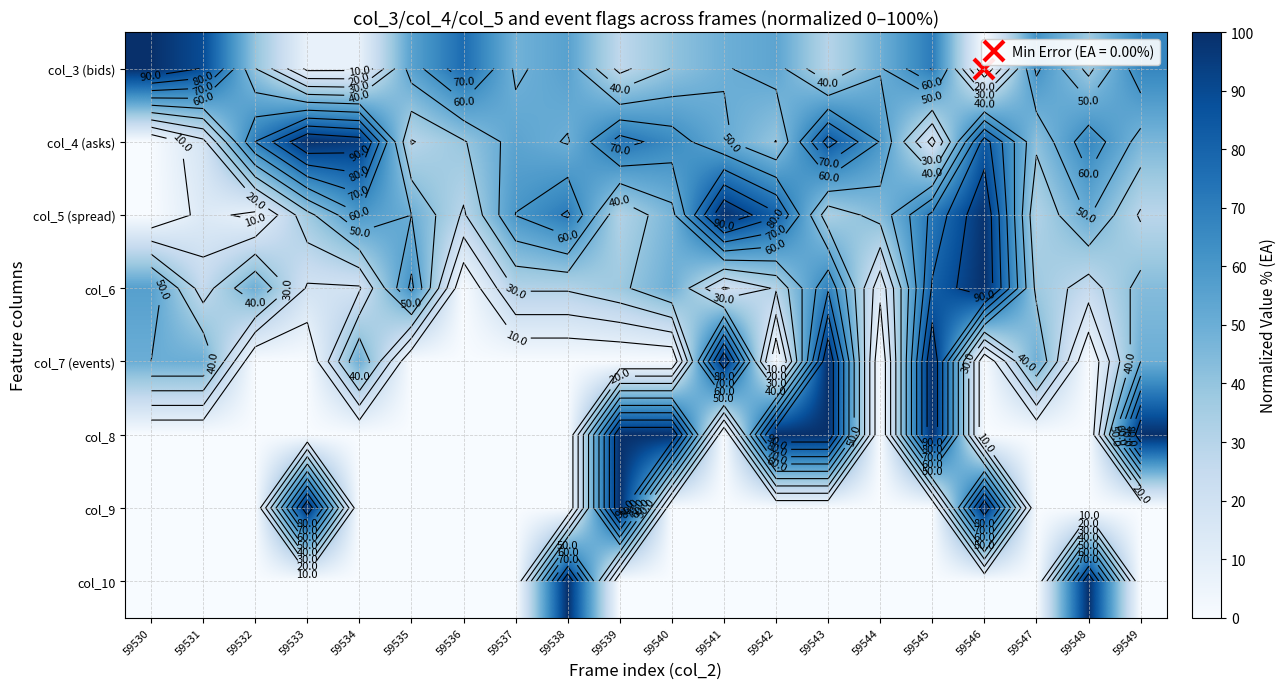

Which has a higher value, 59539 or 59538?

59538